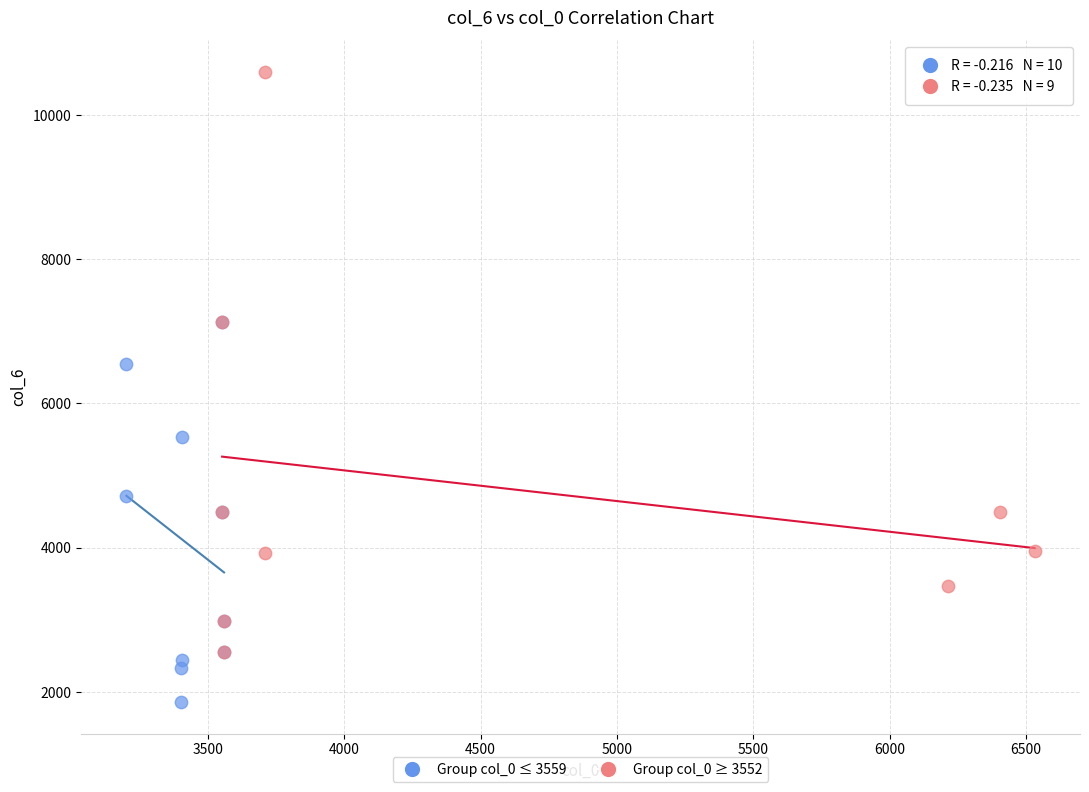

Which series contains the lowest Y value?

Group col_0 ≤ 3559